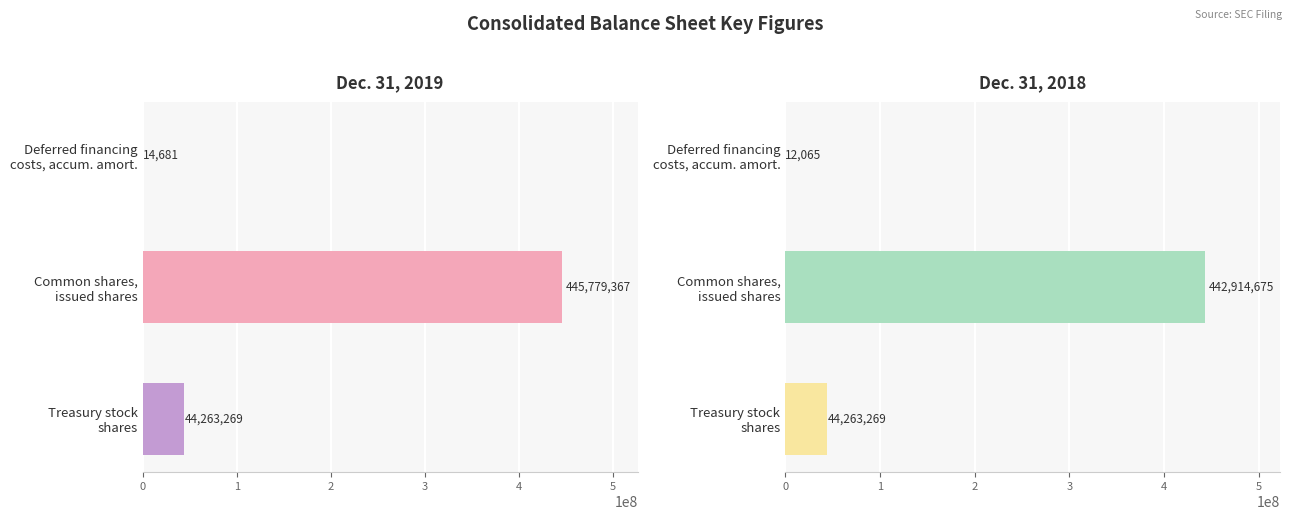

The Dec. 31, 2018 series shows 44263269 at Treasury stock shares. True or false?

True